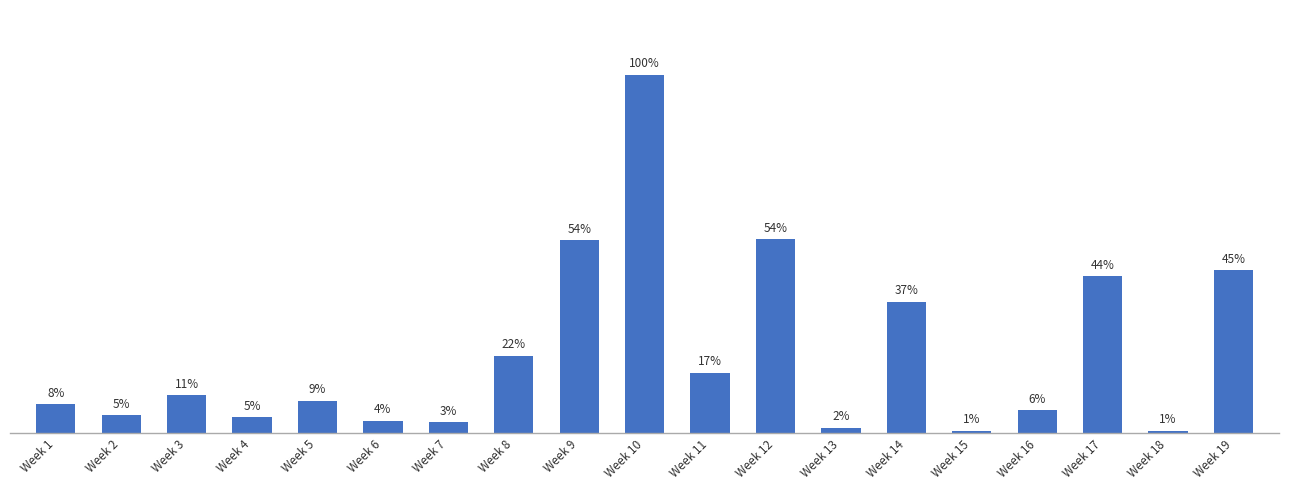

Are the bars horizontal?

No